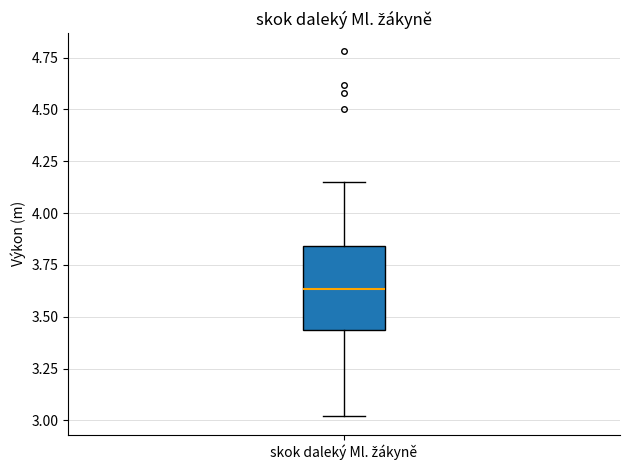

Read this box plot against the y-axis: the position of the median line, the range covered by the box, and the ends of both whiskers. The values are not printed on the chart, so give them approximately, as read against the axis.

median 3.65, box 3.45 to 3.85, whiskers 3.00 to 4.15